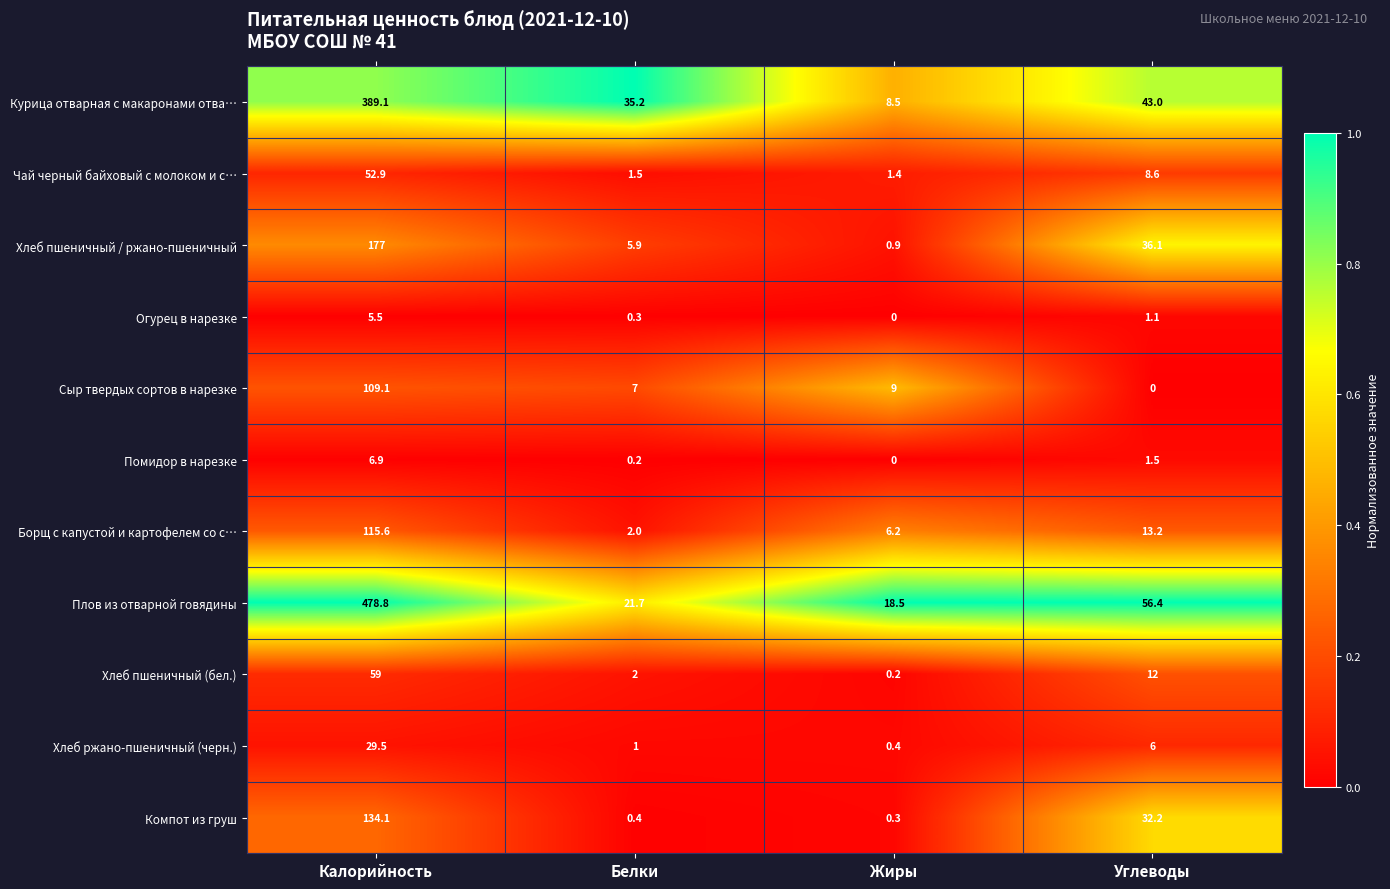

Which category has the highest value across all series?

Калорийность